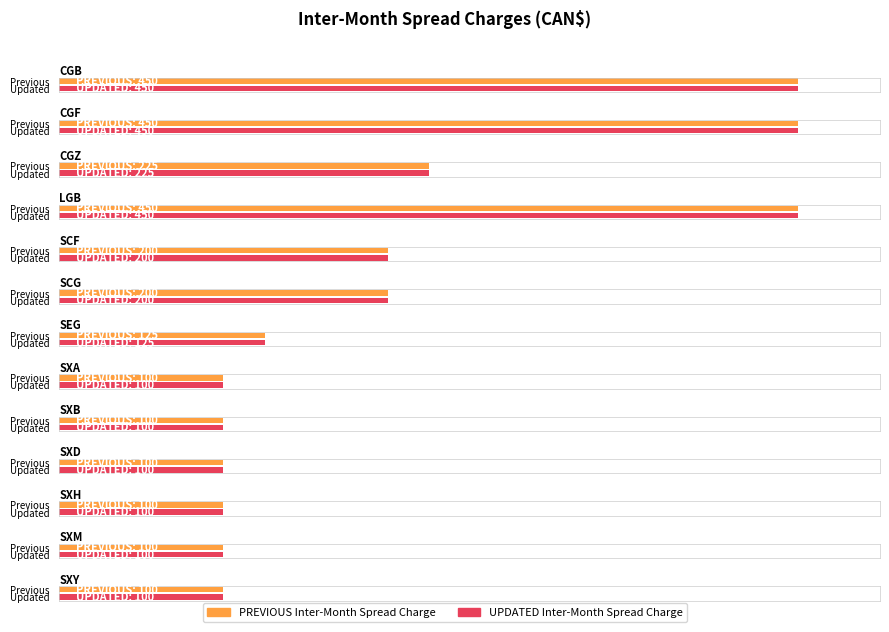

The PREVIOUS Inter-Month Spread Charge series shows 61 at CGZ. True or false?

False